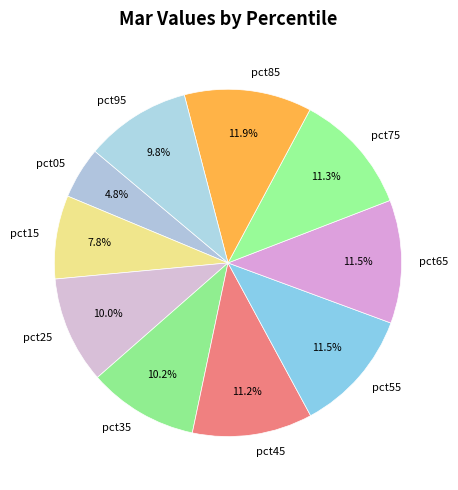

Which category has the smallest portion of the pie?

pct05